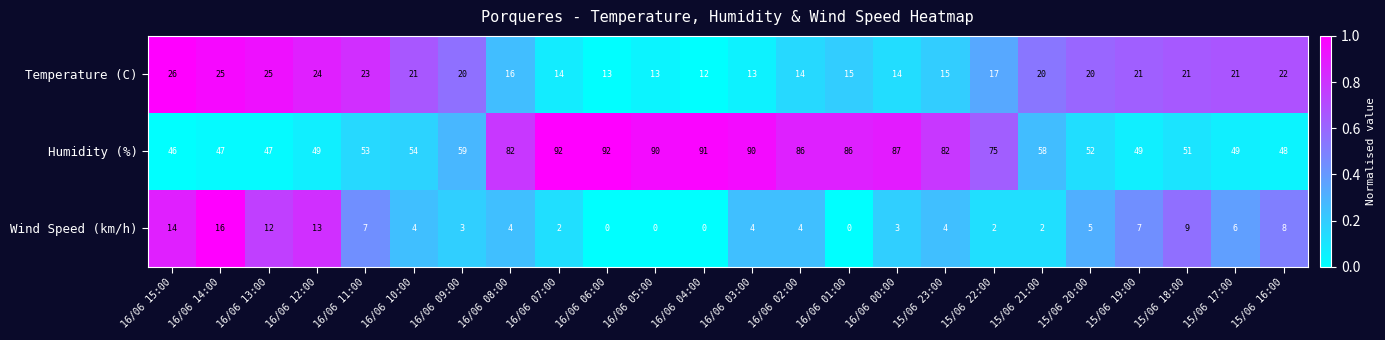

How many series are shown in this chart?

3